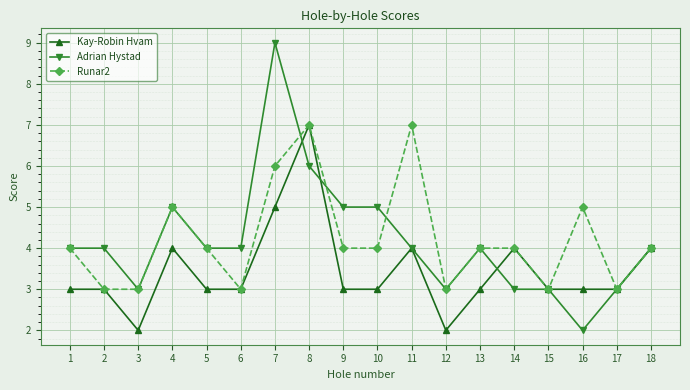

What is the maximum value shown in the chart?

9